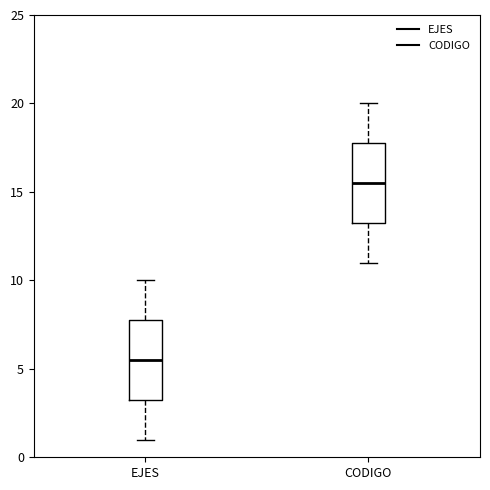

Where does the median line of the box for CODIGO sit on the y-axis? The values are not printed on the chart, so give them approximately, as read against the axis.

15.5